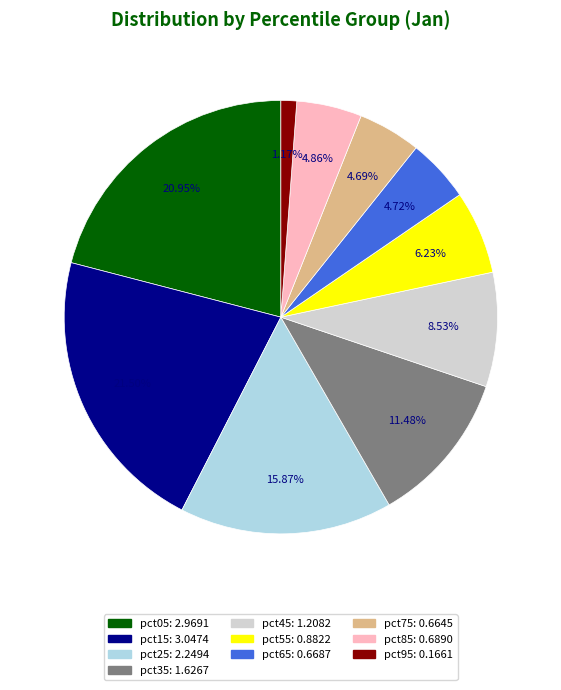

Which has a higher value, pct65 or pct45?

pct45